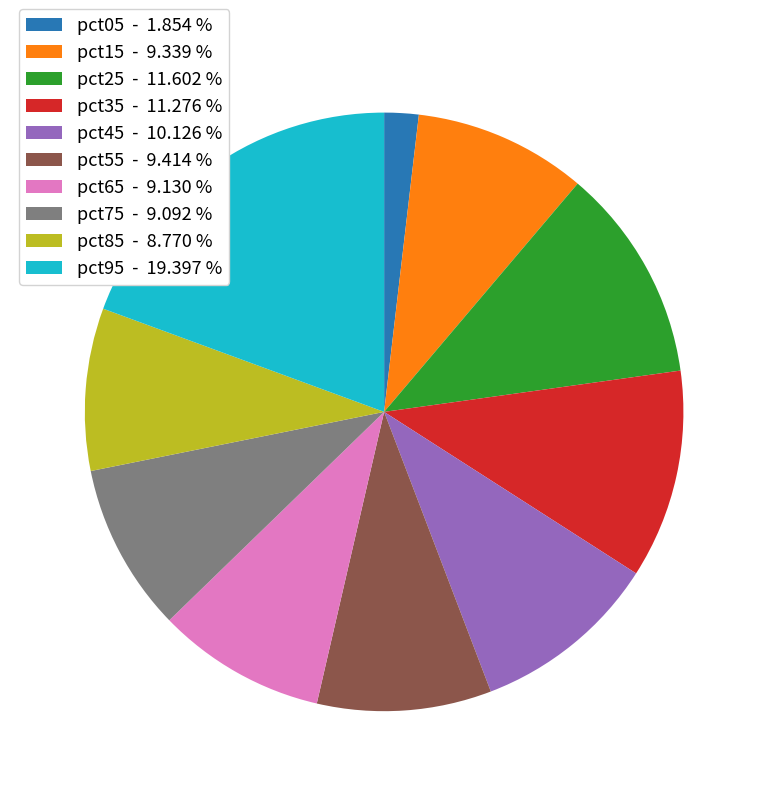

Is pct45 - 10.126 % the majority of the pie?

No